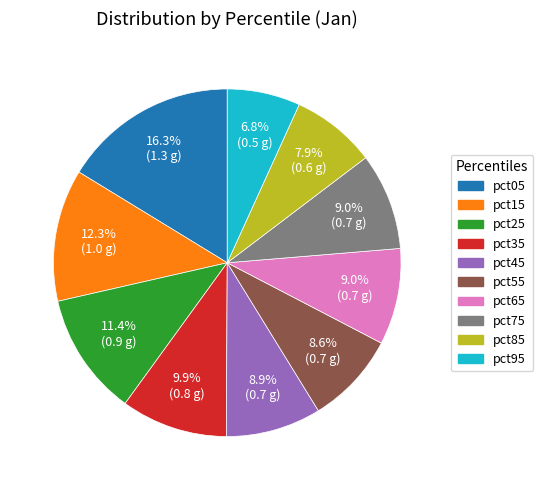

To the nearest percent, what portion does pct15 represent?

12%